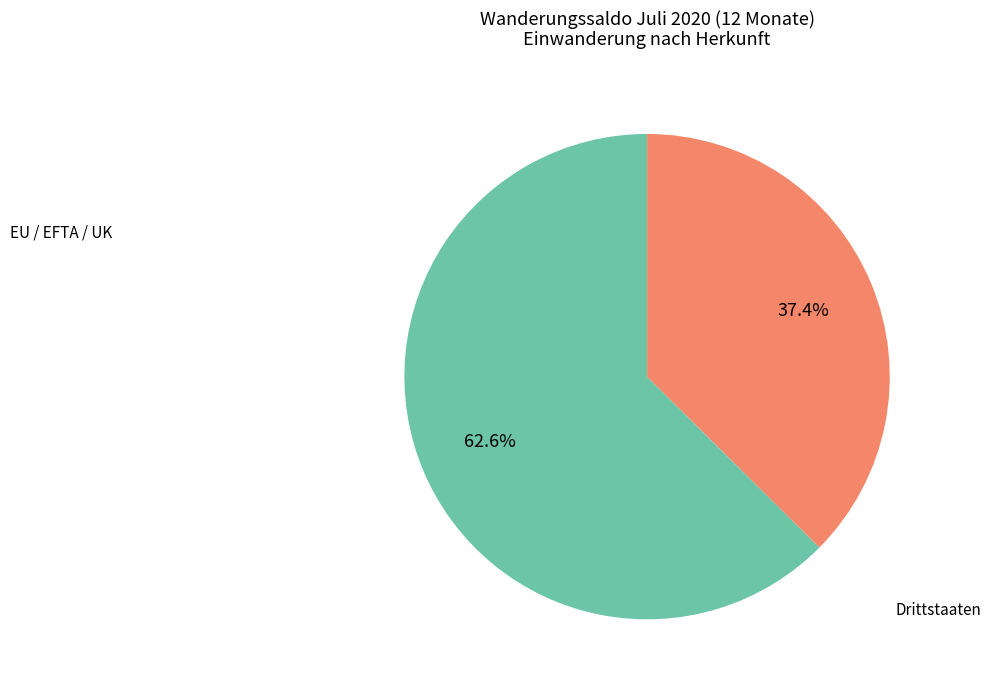

Is there any slice that represents more than half of the pie?

Yes